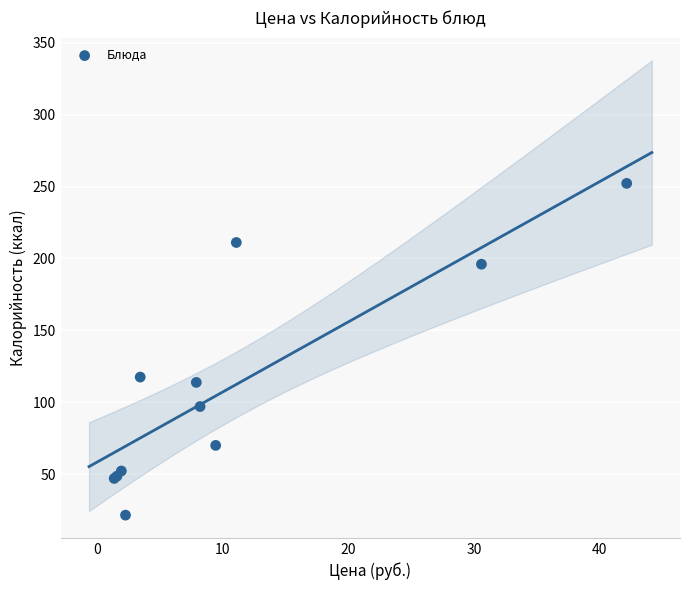

What Y value in the scatter plot is closest to 136?

117.5